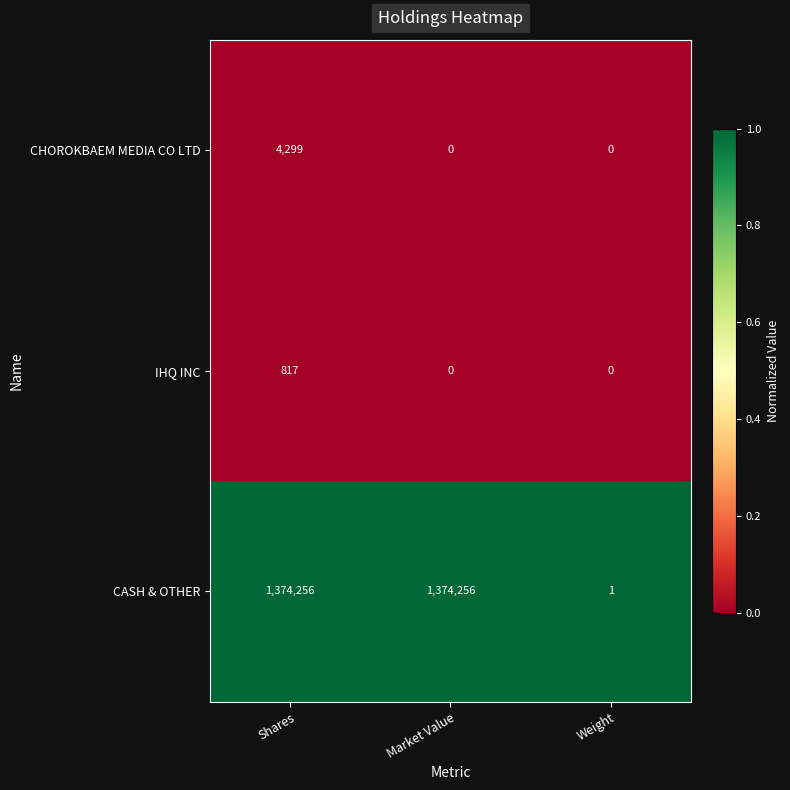

Which series has the widest spread of values?

CASH & OTHER